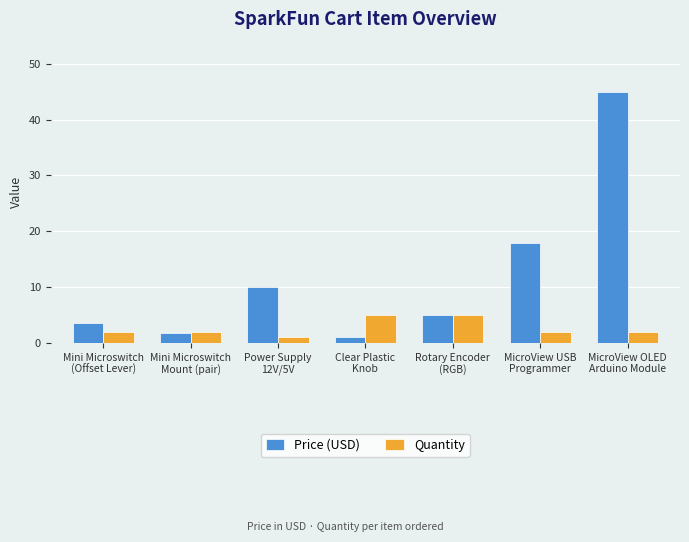

Does the chart contain any negative values?

No